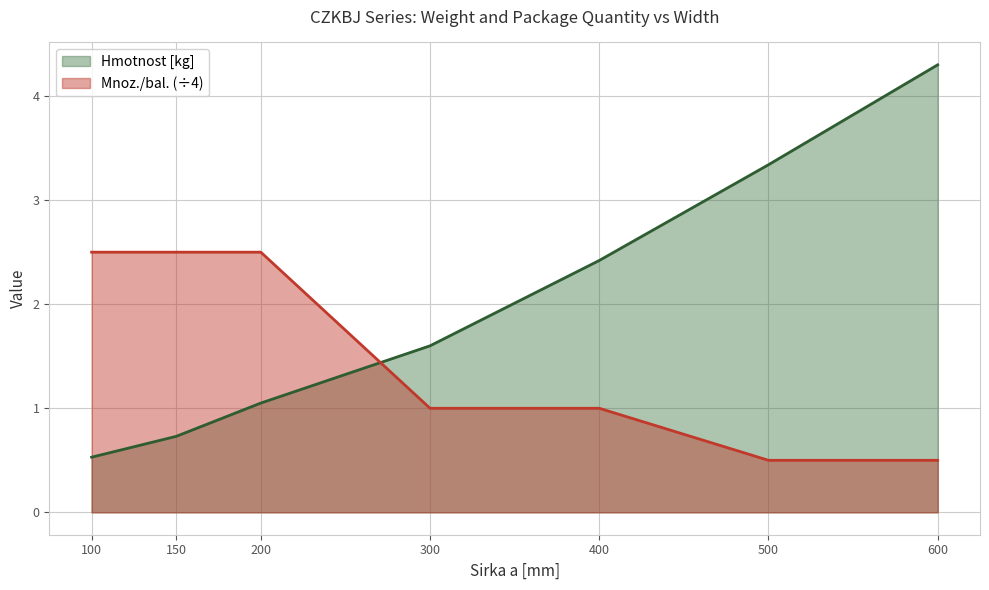

What is the difference between the maximum and minimum values in the Hmotnost [kg] series?

3.8